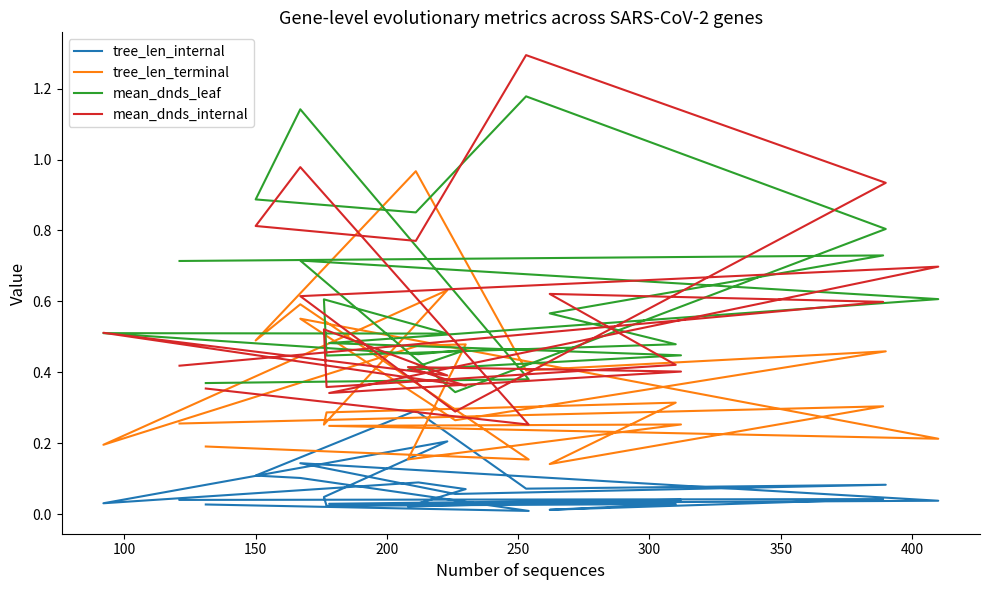

Between which two adjacent categories do mean_dnds_internal and tree_len_terminal first intersect?

300 and 350